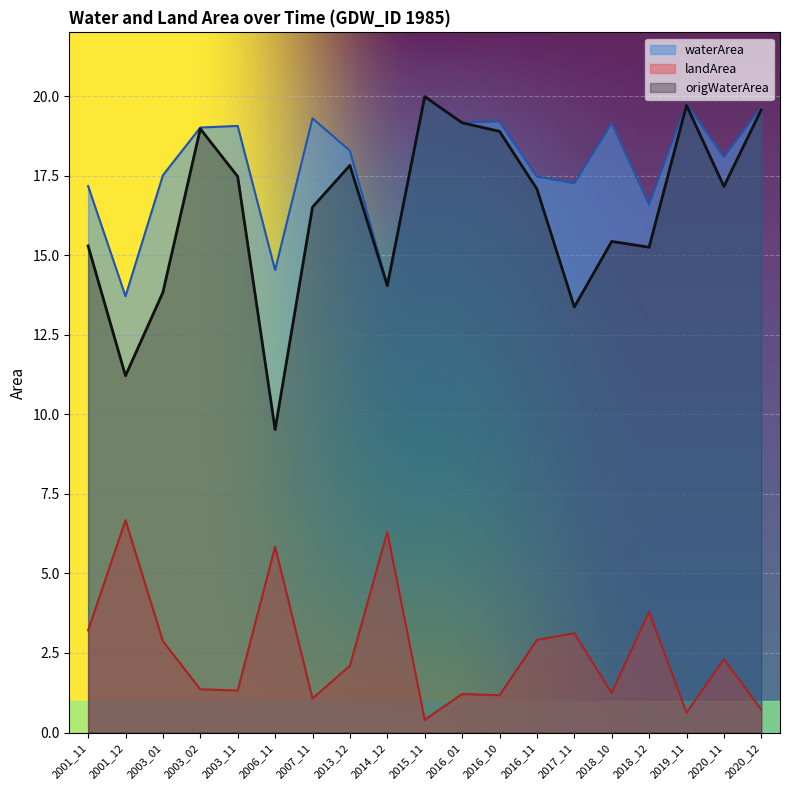

Where is the first local minimum for waterArea?

2001_12